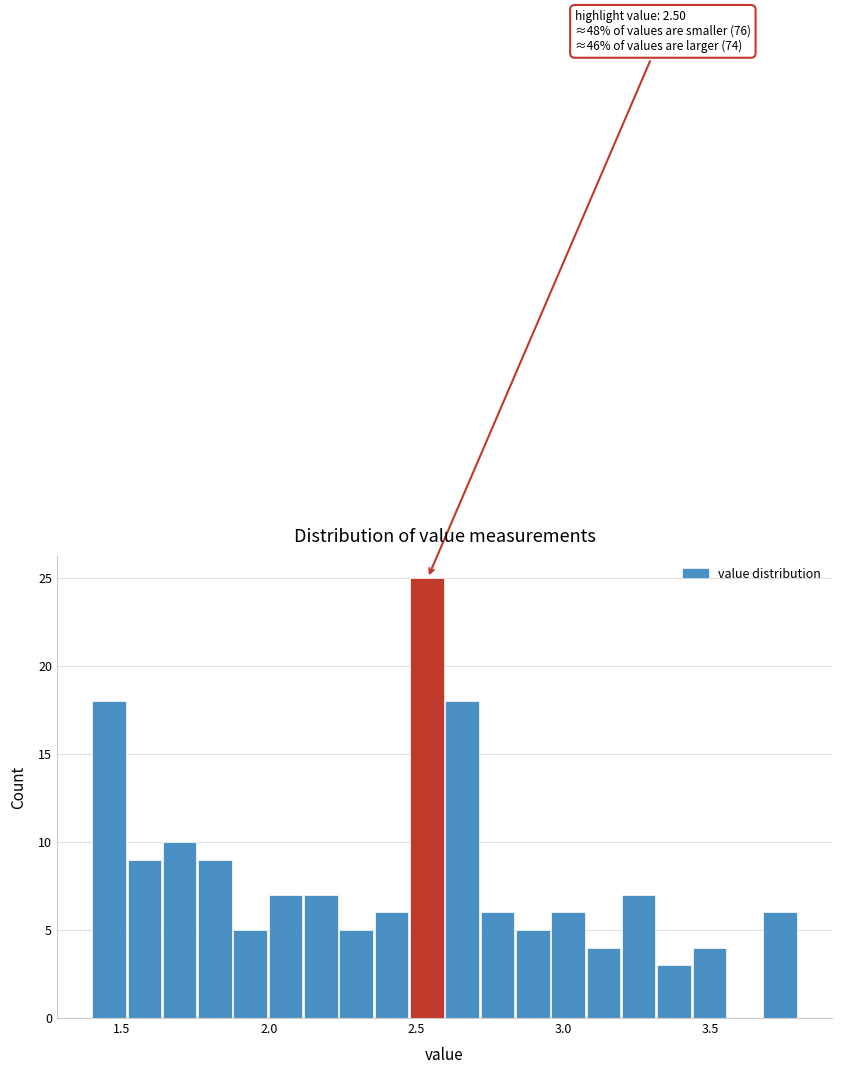

Around what value on the x-axis is the tallest bar? Give the approximate position of its centre, as read against the axis.

2.55